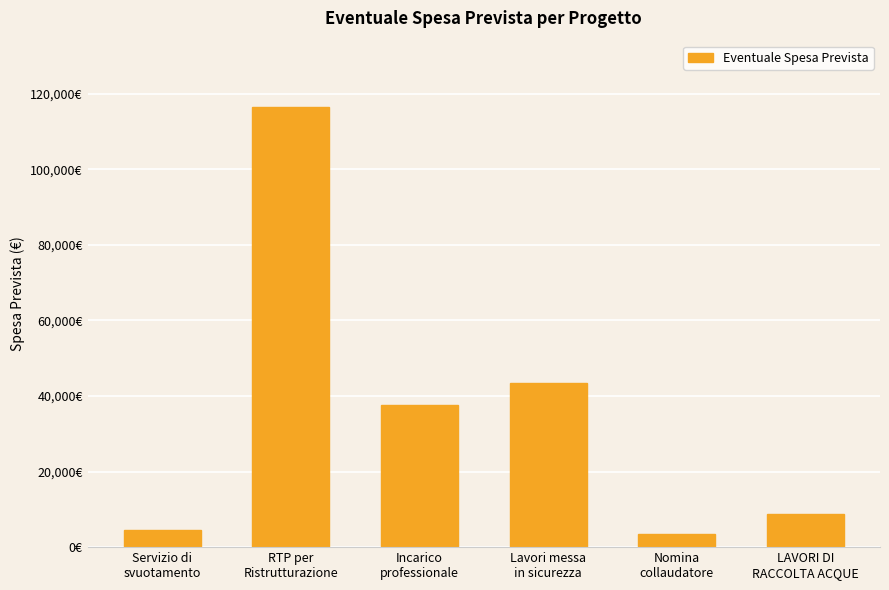

What is the ratio of the value at RTP per
Ristrutturazione to the value at Servizio di
svuotamento?

25.3